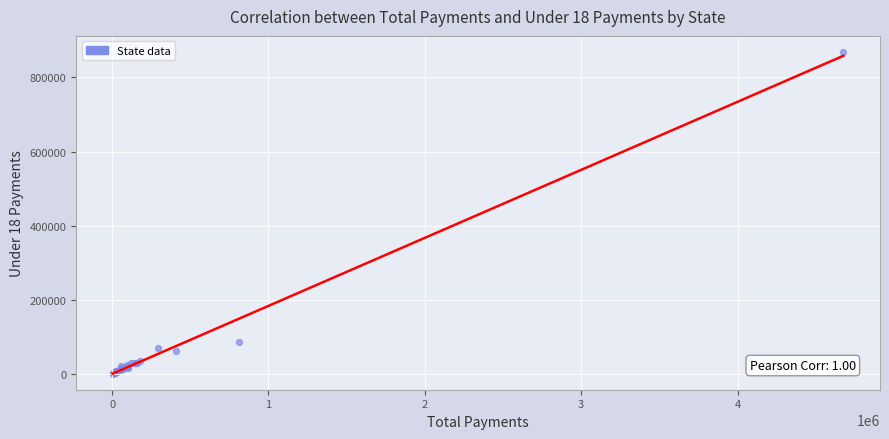

What Y value in the scatter plot is closest to 434654?

86140